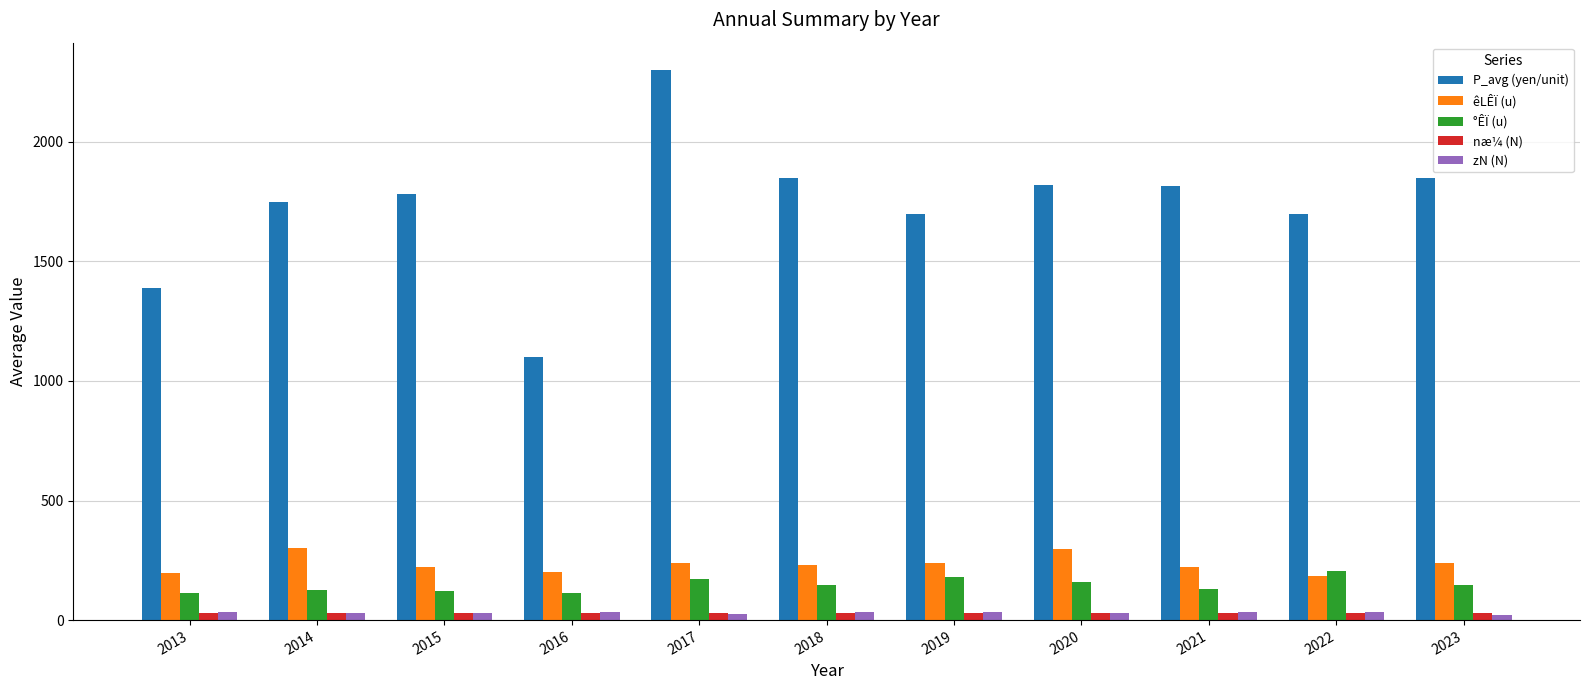

What is the value of the P_avg (yen/unit) bar at the 6th from the left?

1850.0